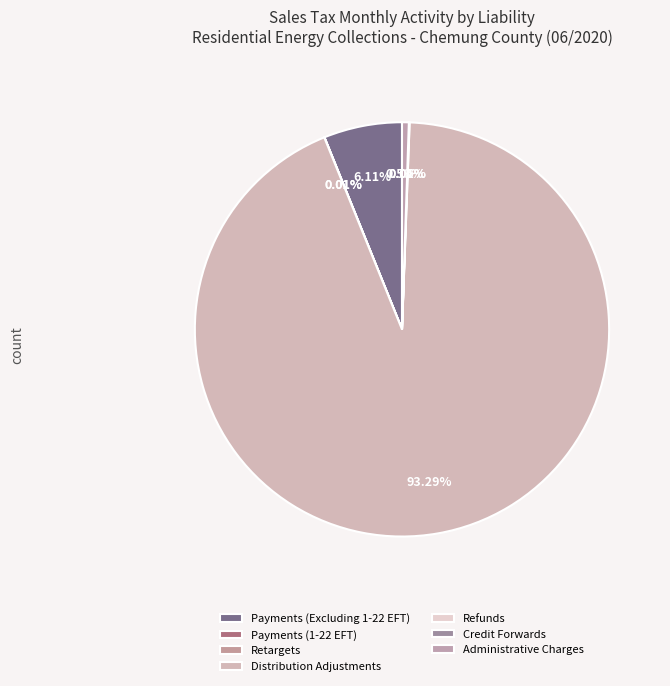

What is the total percentage of Distribution Adjustments and Payments (1-22 EFT)?

93.3%